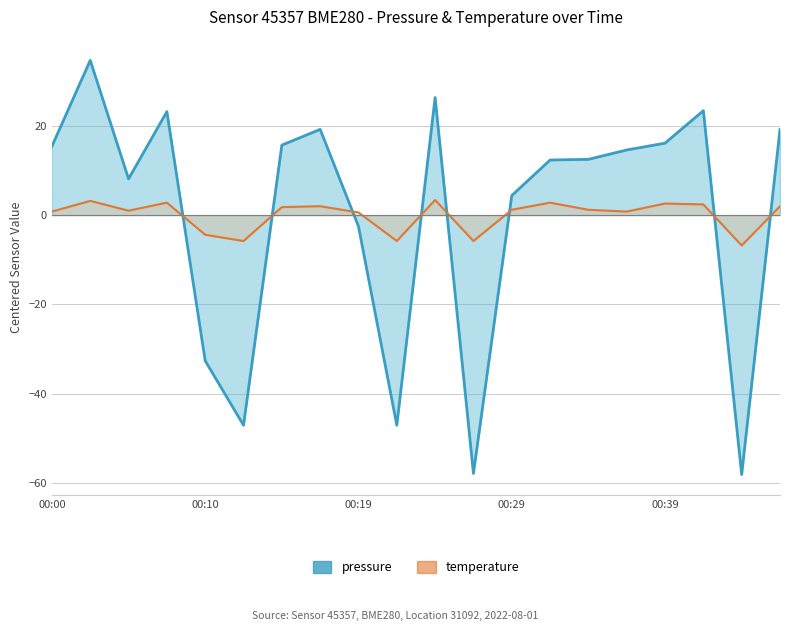

How many interior local valleys does the pressure series have?

5